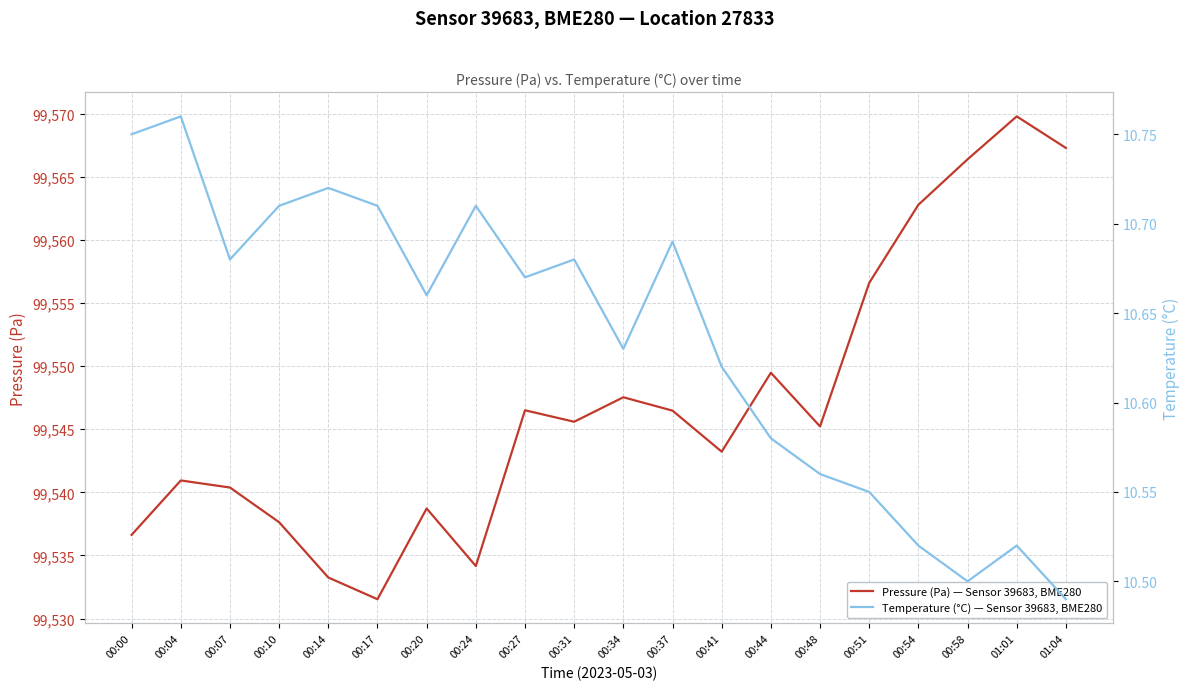

True or false: Temperature (°C) — Sensor 39683, BME280 and Pressure (Pa) — Sensor 39683, BME280 cross at least once.

False